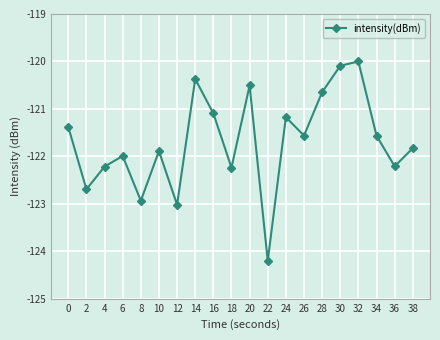

How many points are higher than both their immediate neighbors (excluding endpoints)?

6